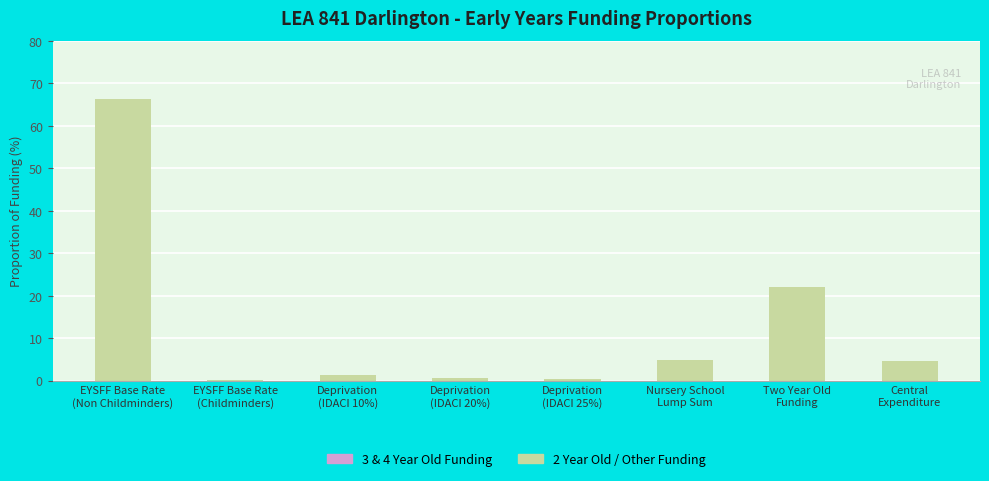

What is the sum of all values?

100.0